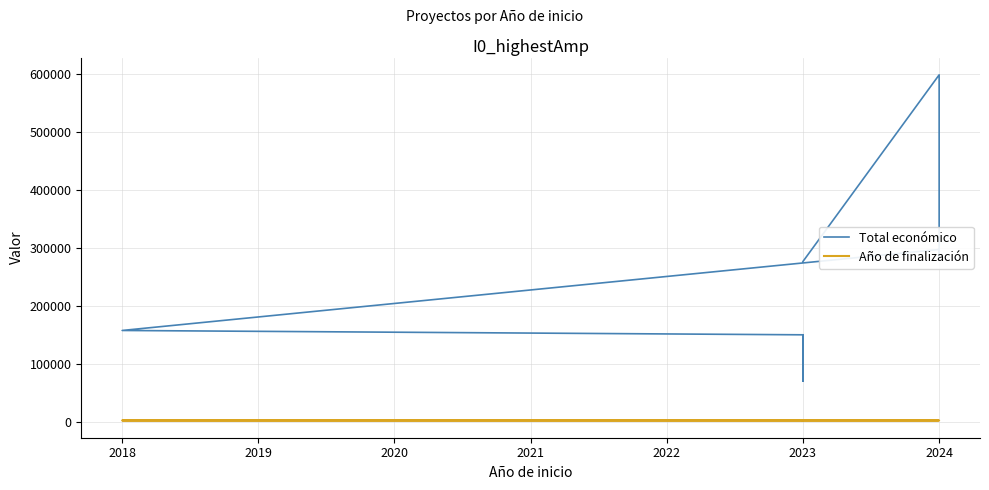

Reading left to right, list all the values displayed in this chart.

Total económico: 276794	599262	283527	297514	157500	150000	70000	150000	150000
Año de finalización: 2025	2026	2025	2025	2021	2026	2026	2026	2027